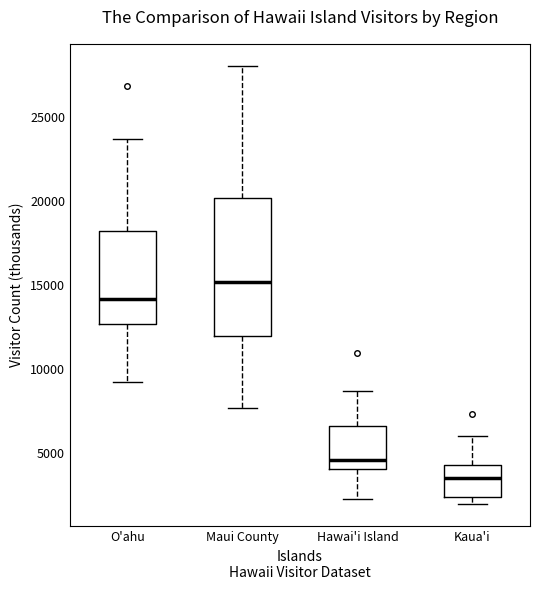

Which box is the tallest, from its lower edge to its upper edge?

Maui County